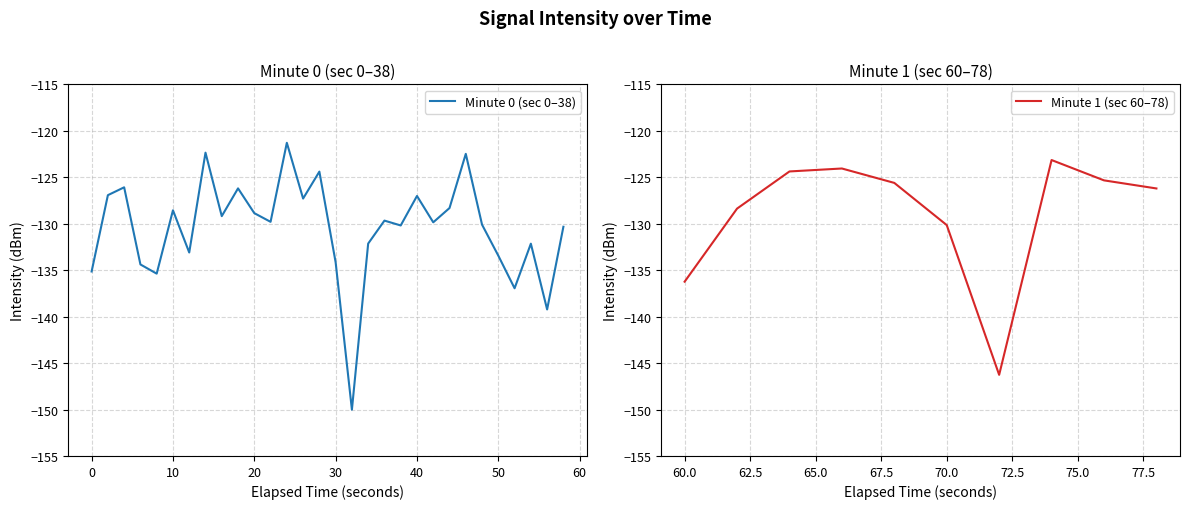

How many interior local valleys (lower than both neighbors) does the data have?

12